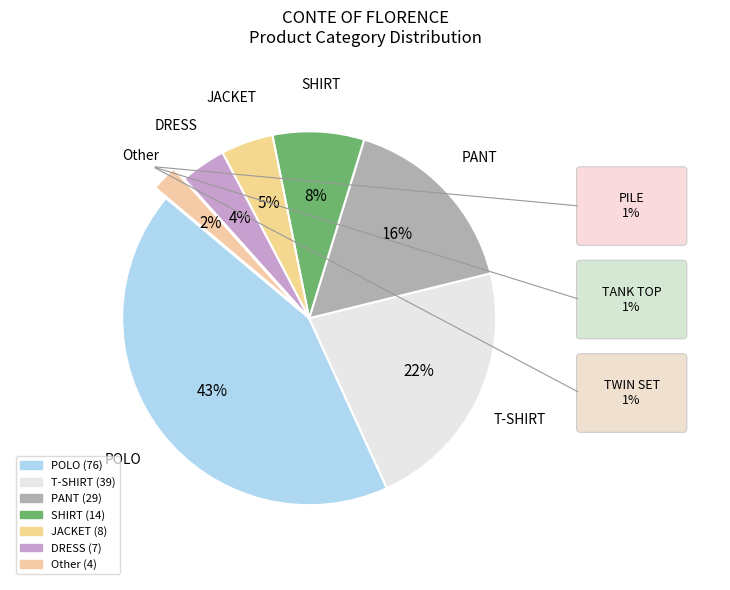

What portion of the pie excludes PANT?

83.6%